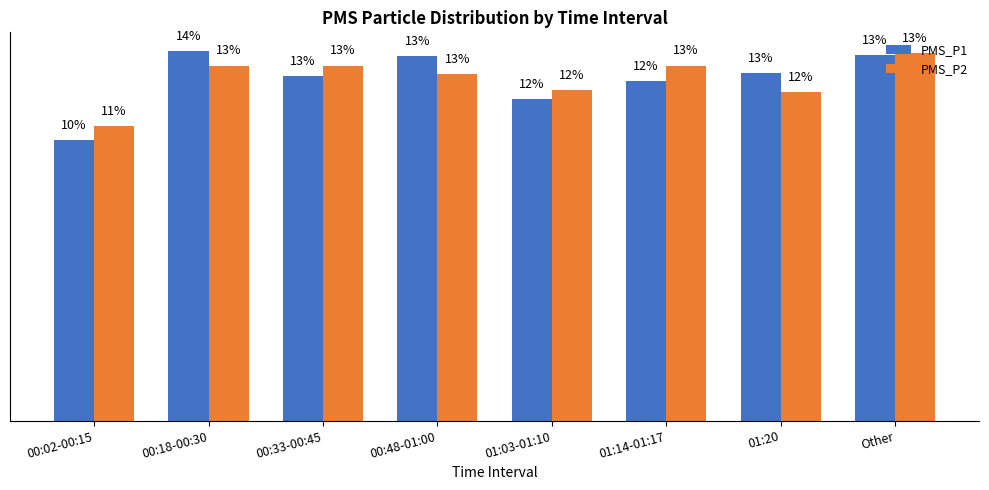

At which label is PMS_P1 closest to 11?

00:02-00:15